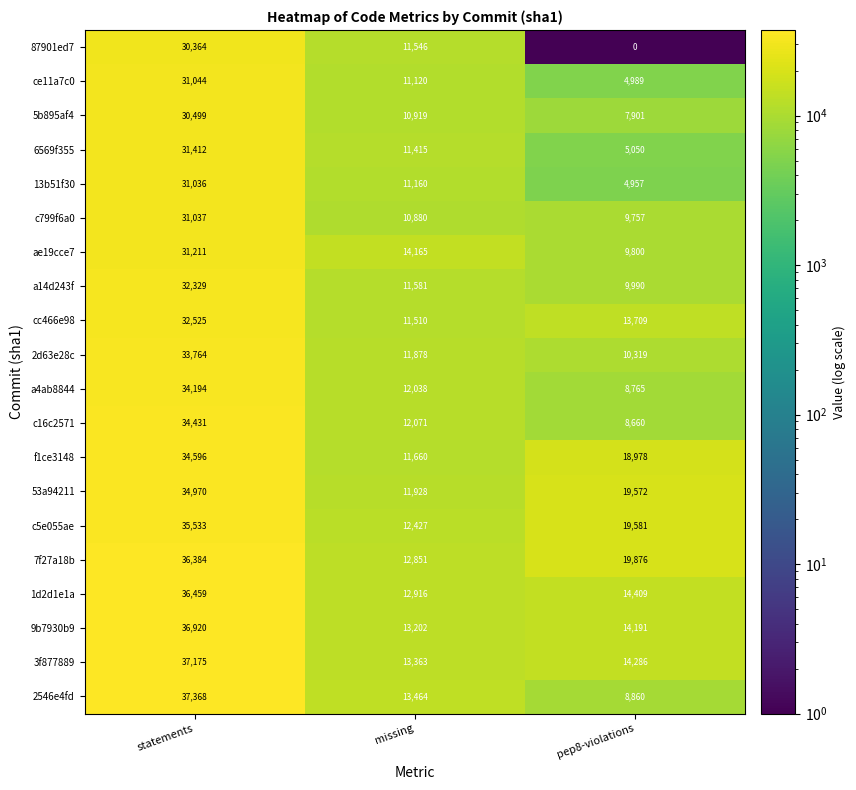

What is the total value across all series at pep8-violations?

223650